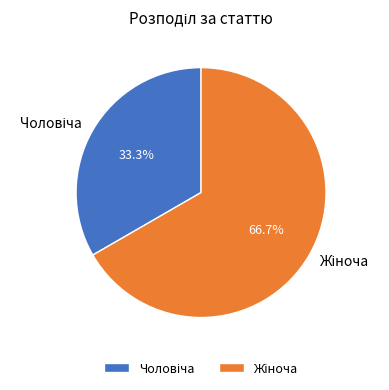

To the nearest percent, what is the difference between the largest and smallest slice percentages?

33%